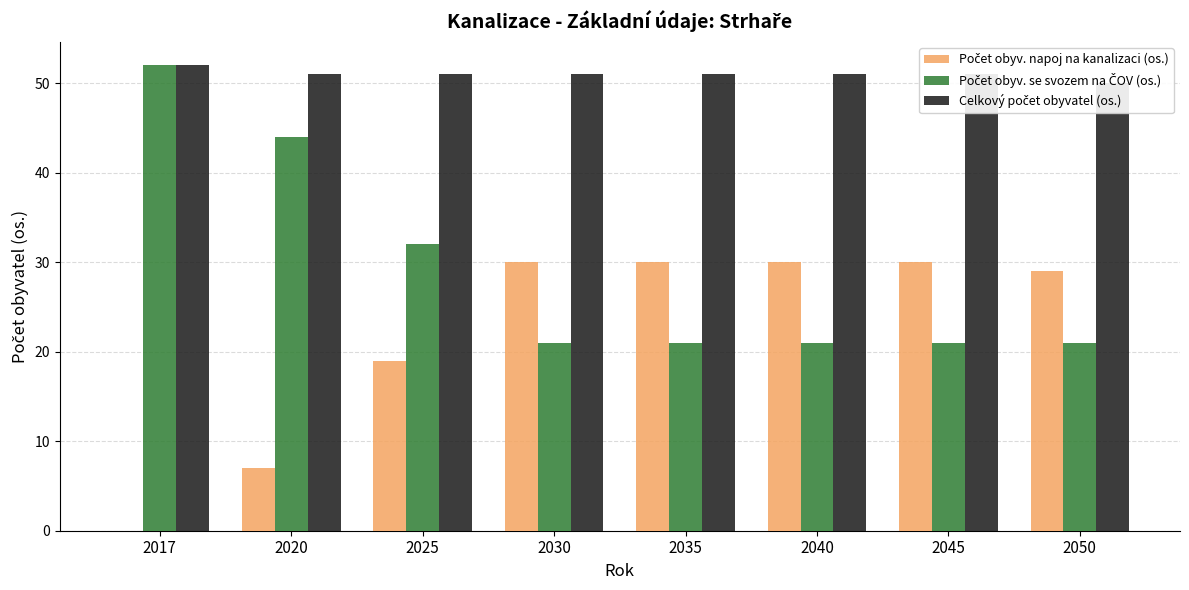

Which has a higher value, 2035 or 2025?

2035